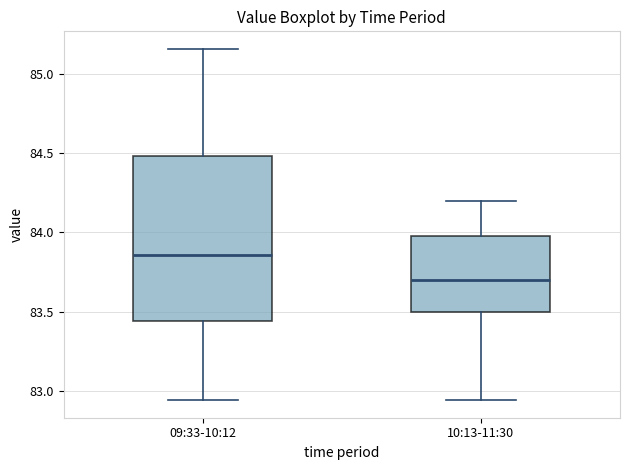

Which box's median line is the lowest?

10:13-11:30